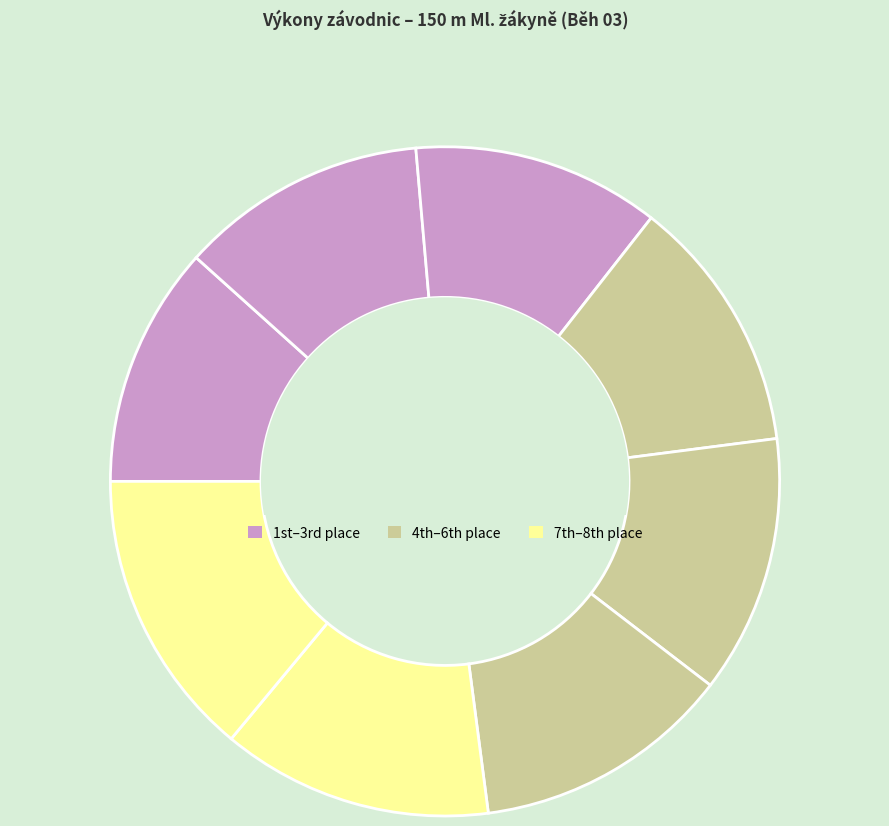

How many slices are in this pie chart?

8